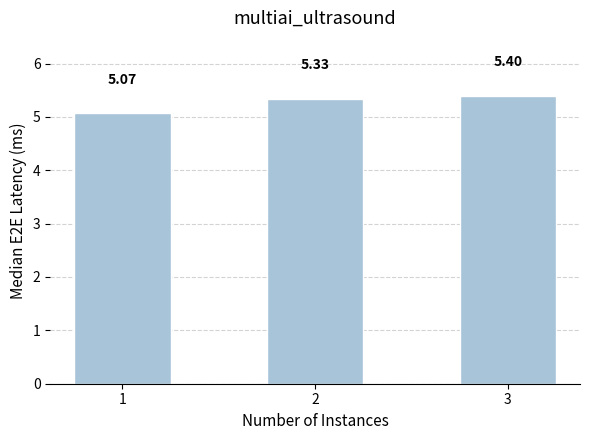

Rank the categories by value from lowest to highest.

1, 2, 3